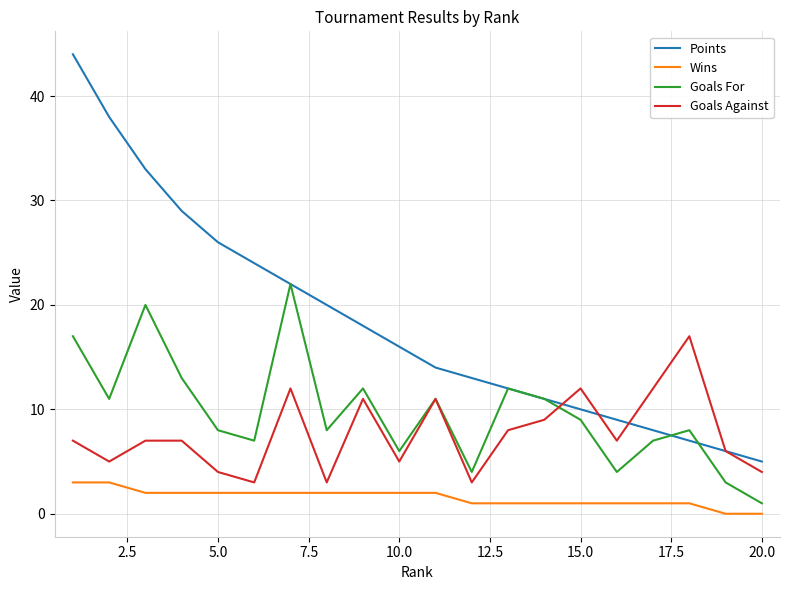

Reading left to right, transcribe all the data shown in this chart.

Points: 44	38	33	29	26	24	22	20	18	16	14	13	12	11	10	9	8	7	6	5
Wins: 3	3	2	2	2	2	2	2	2	2	2	1	1	1	1	1	1	1	0	0
Goals For: 17	11	20	13	8	7	22	8	12	6	11	4	12	11	9	4	7	8	3	1
Goals Against: 7	5	7	7	4	3	12	3	11	5	11	3	8	9	12	7	12	17	6	4